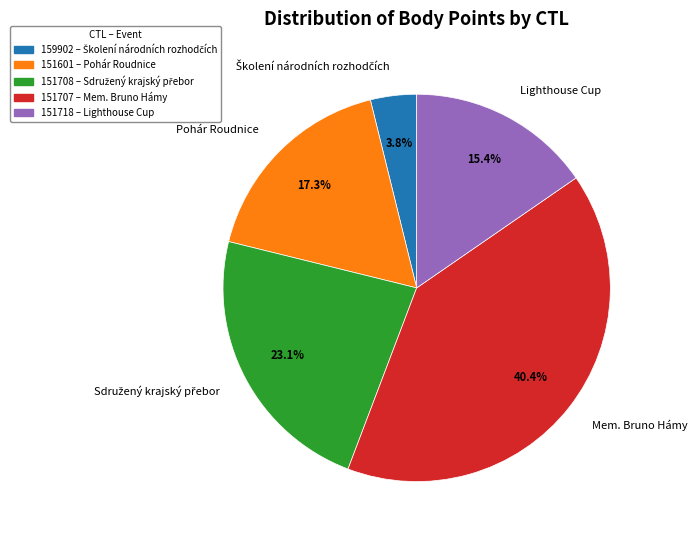

What percentage is NOT represented by Lighthouse Cup?

84.6%